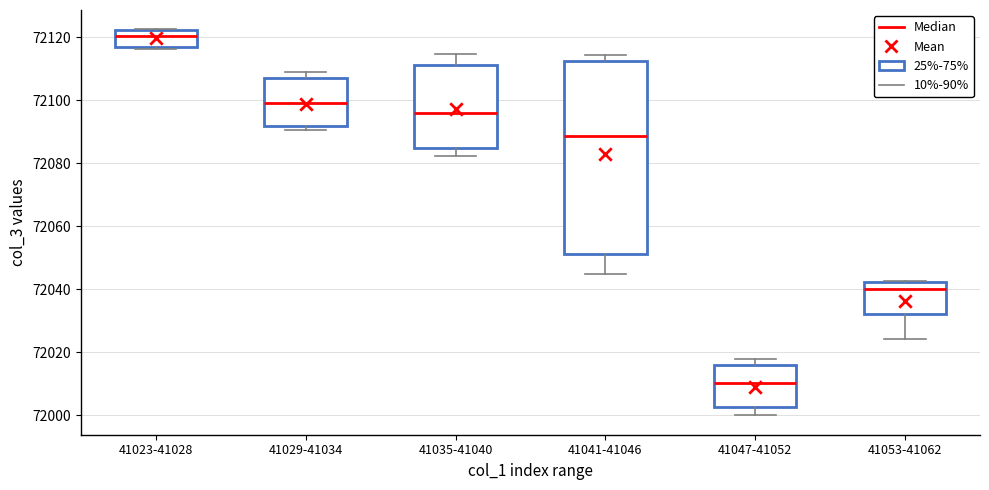

Reading left to right, read every box against the y-axis: the position of its median line, the range the box covers, and the ends of its whiskers. The values are not printed on the chart, so give them approximately, as read against the axis.

41023-41028: median 72120, box 72116 to 72122, whiskers 72116 (just below the box's lower edge) to 72122
41029-41034: median 72100, box 72092 to 72108, whiskers 72090 to 72108 (just above the box's upper edge)
41035-41040: median 72096, box 72084 to 72112, whiskers 72082 to 72114
41041-41046: median 72088, box 72052 to 72112, whiskers 72044 to 72114
41047-41052: median 72010, box 72002 to 72016, whiskers 72000 to 72018
41053-41062: median 72040, box 72032 to 72042, whiskers 72024 to 72042